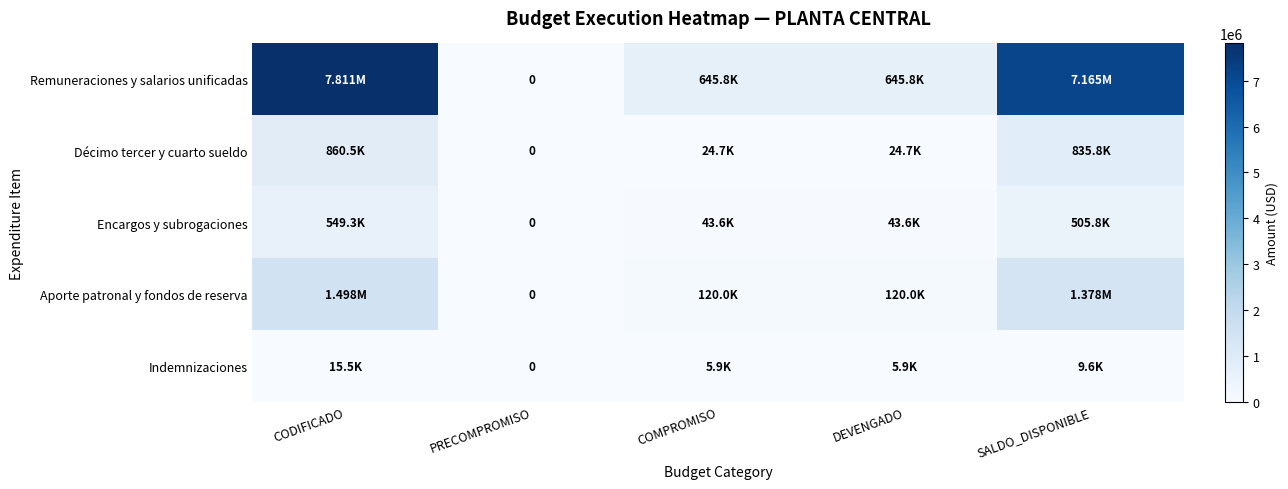

Rank the series at CODIFICADO from lowest to highest value.

Indemnizaciones, Encargos y subrogaciones, Décimo tercer y cuarto sueldo, Aporte patronal y fondos de reserva, Remuneraciones y salarios unificadas